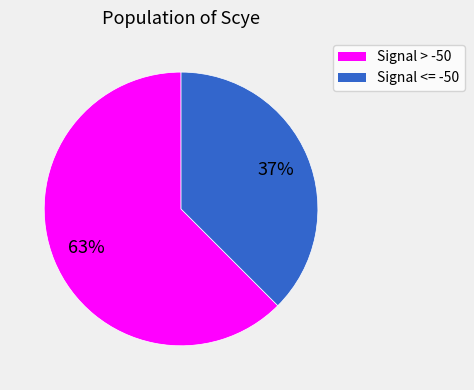

To the nearest percent, what is the average slice percentage?

50%